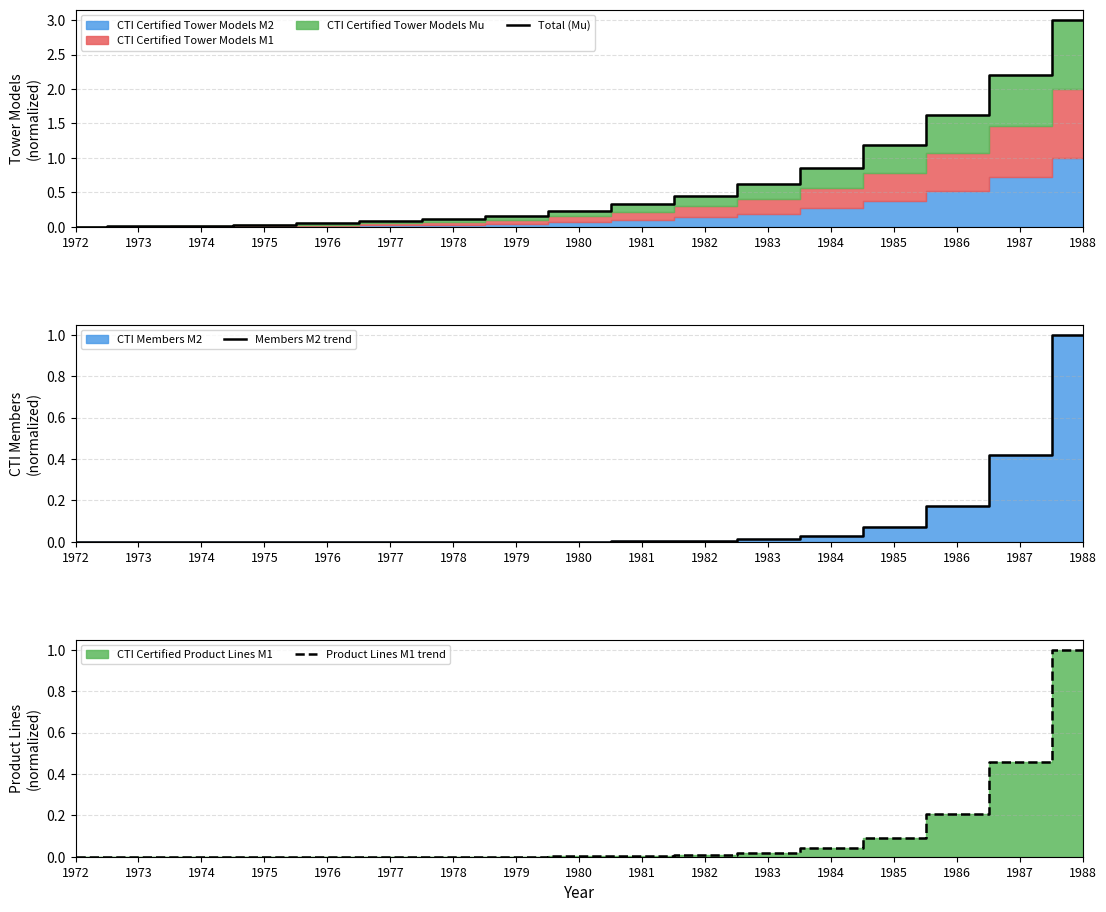

Is the value of Product Lines M1 trend at 1982 greater than the value of Members M2 trend at 1988?

No